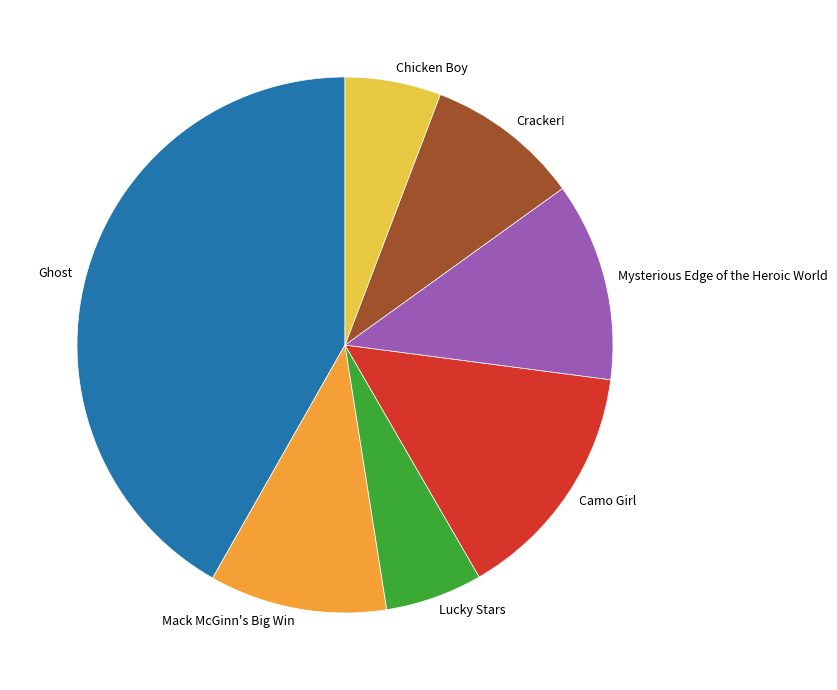

Do Mack McGinn's Big Win and Cracker! together represent more than half of the pie?

No